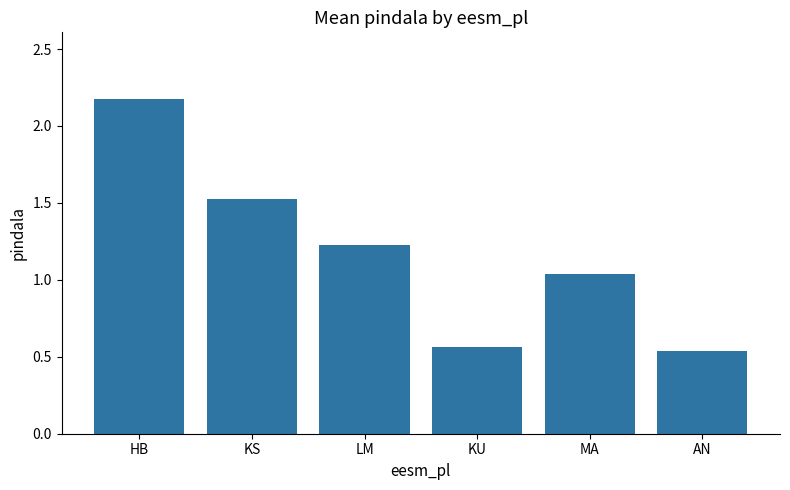

Rank the categories by value from highest to lowest.

HB, KS, LM, MA, KU, AN